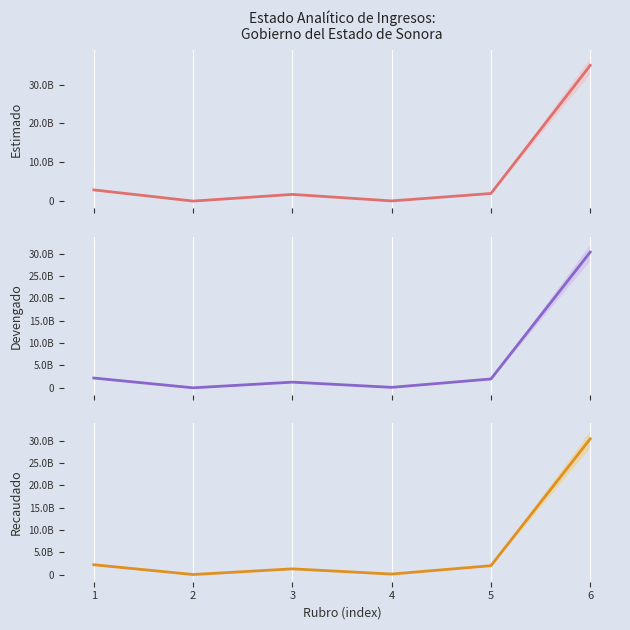

Between 3 and 4, which is larger?

3